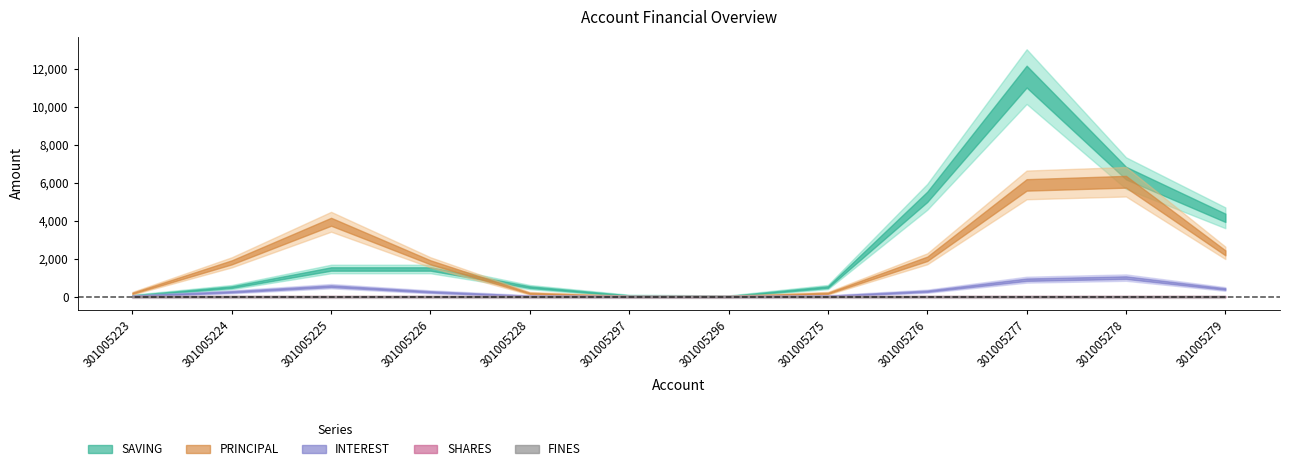

True or false: SHARES and FINES cross at least once.

False